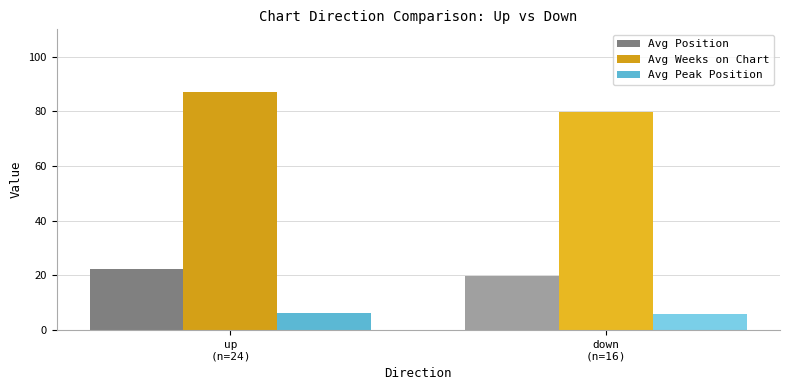

How many values in the Avg Weeks on Chart series exceed 87?

1